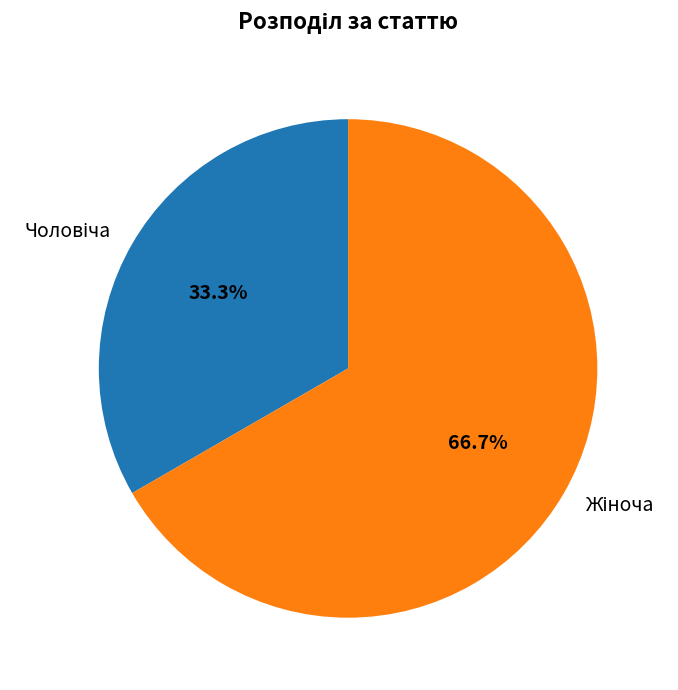

Which category has the biggest portion of the pie?

Жіноча